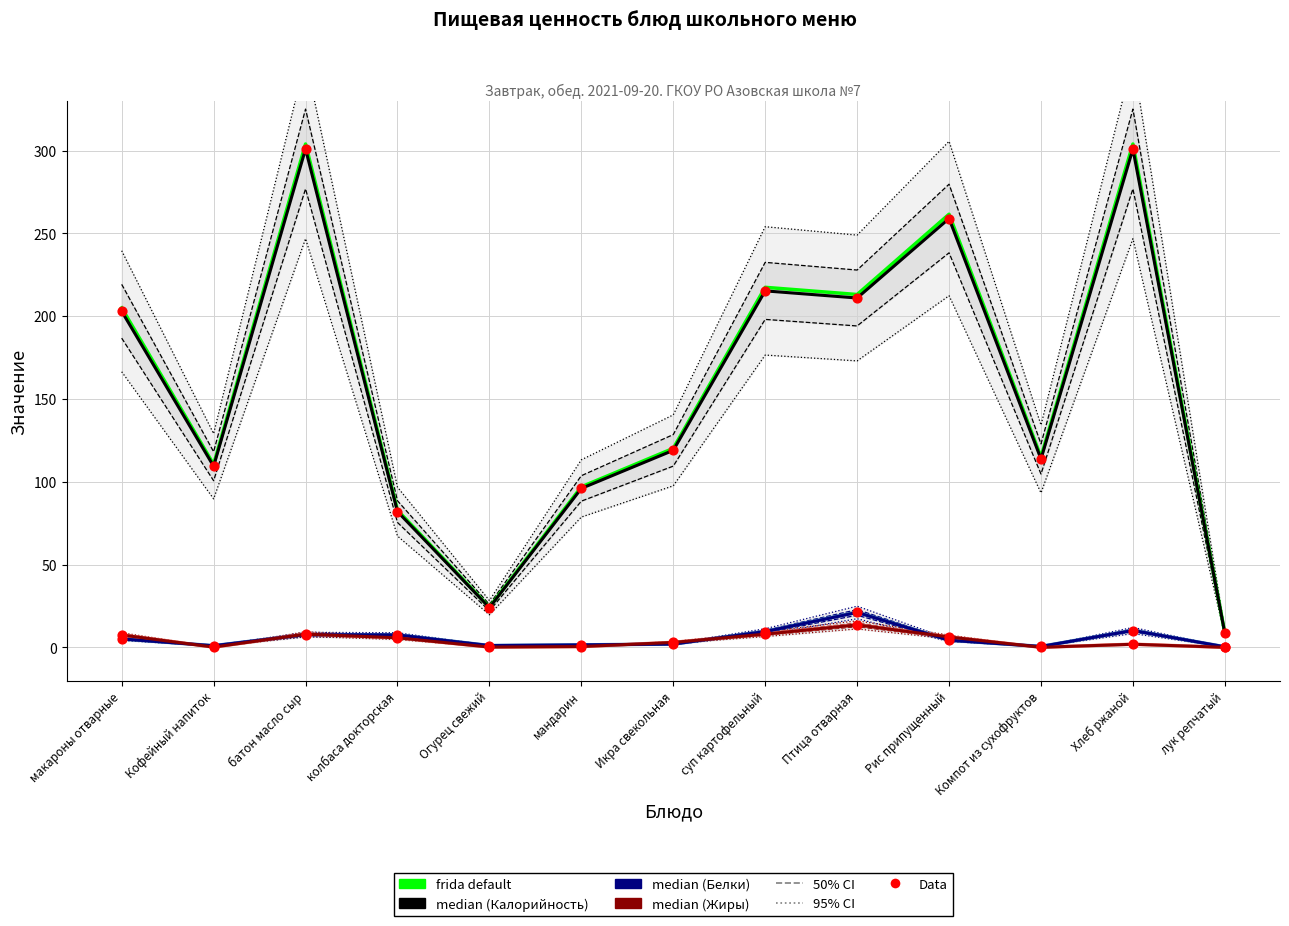

At which category is the sum across all series the highest?

батон масло сыр